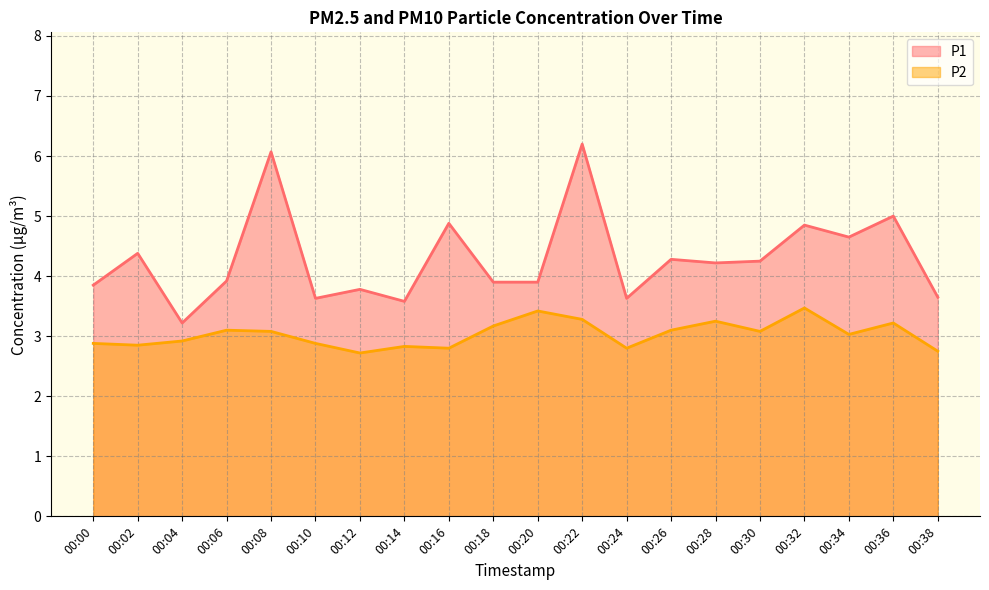

What is the spread (max minus min) of values at 00:34?

1.6